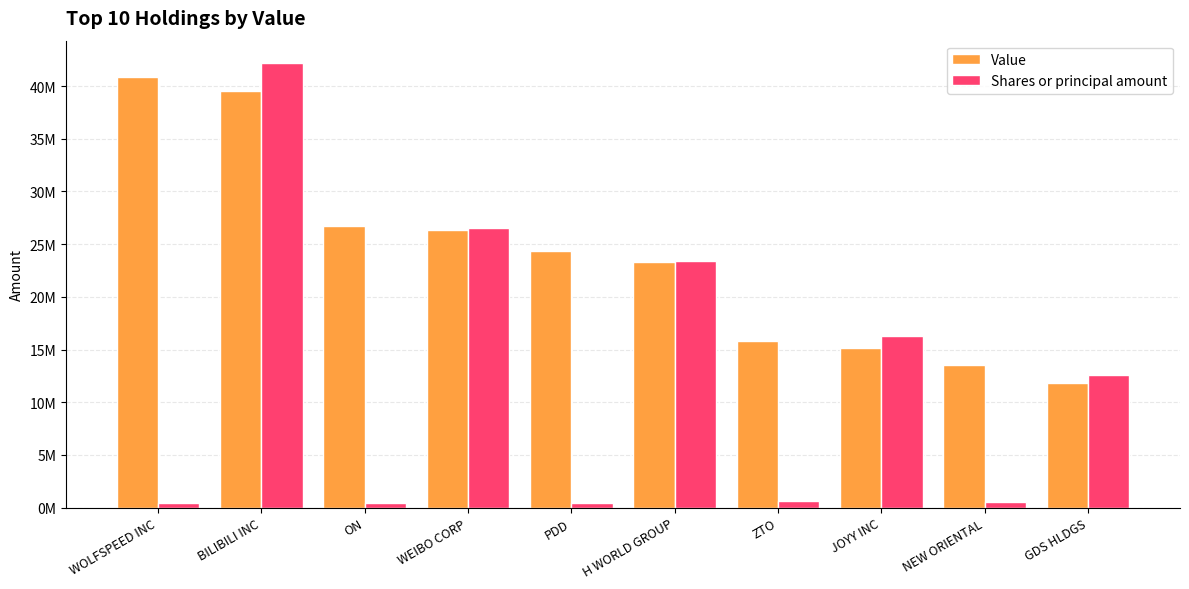

What is the label of the 5th bar from the right?

H WORLD GROUP